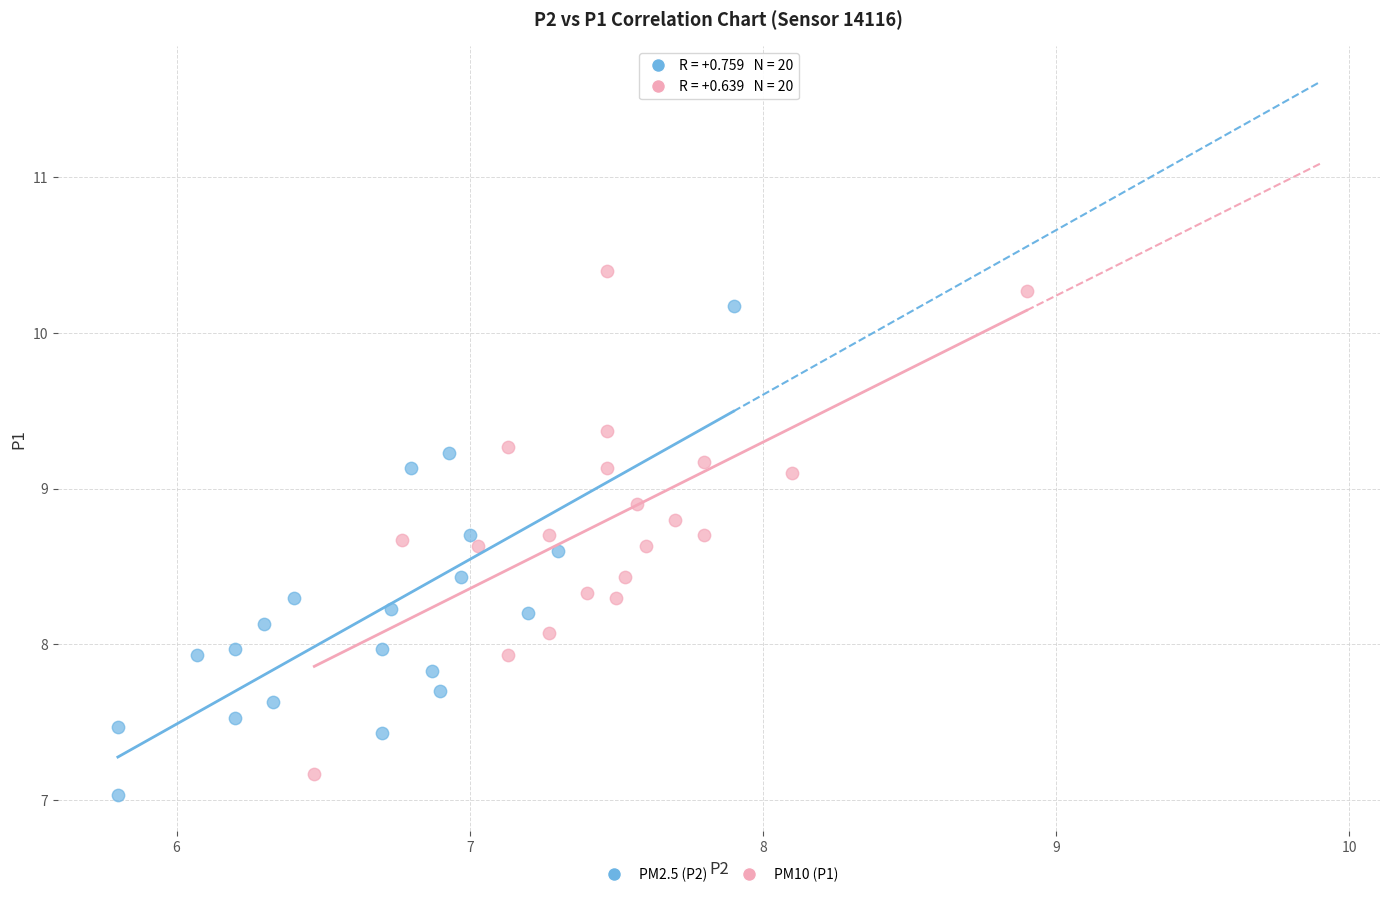

Which series has the widest spread of Y values?

PM10 (P1)